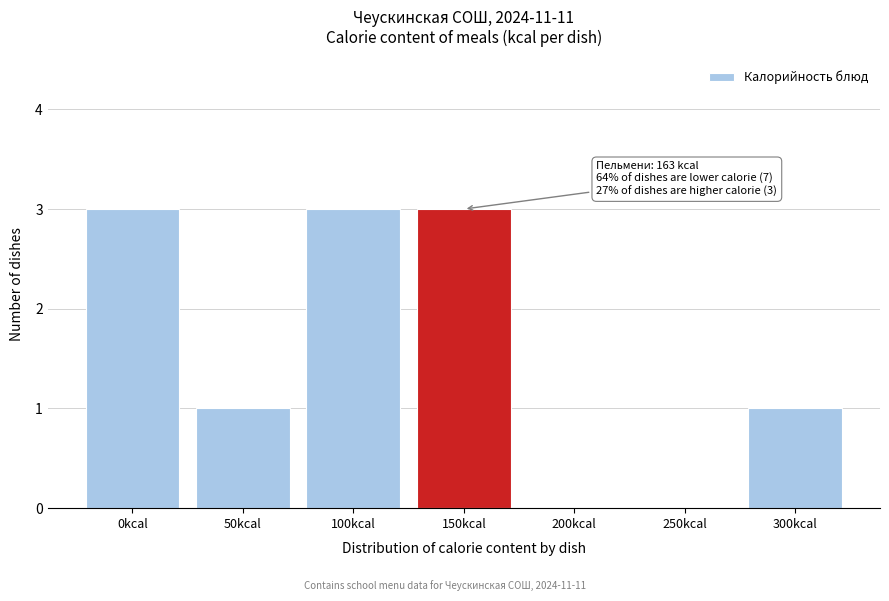

Reading left to right, list all the values displayed in this chart.

0kcal=3	50kcal=1	100kcal=3	150kcal=3	200kcal=0	250kcal=0	300kcal=1